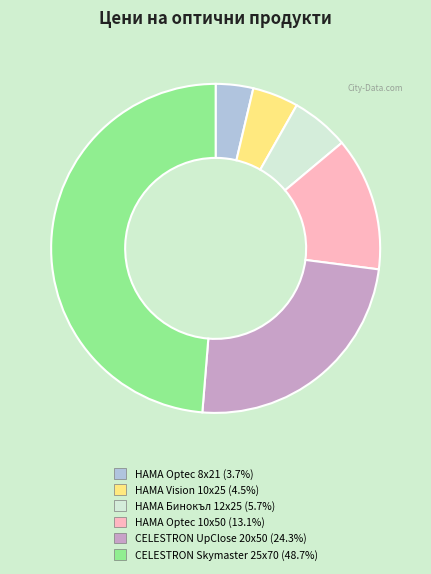

Is there any slice that represents more than half of the pie?

No